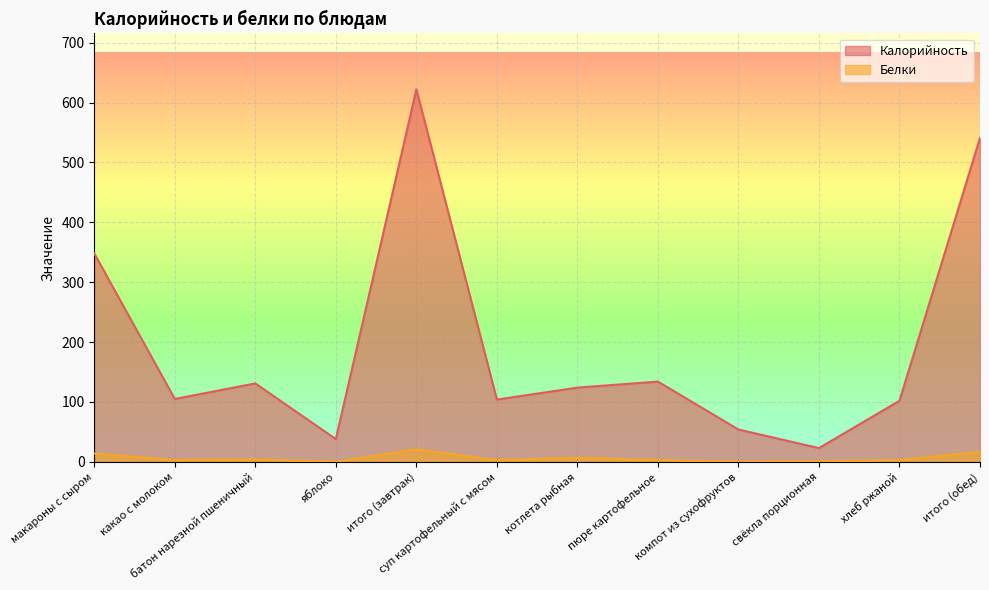

True or false: Калорийность and Белки intersect in this chart.

False